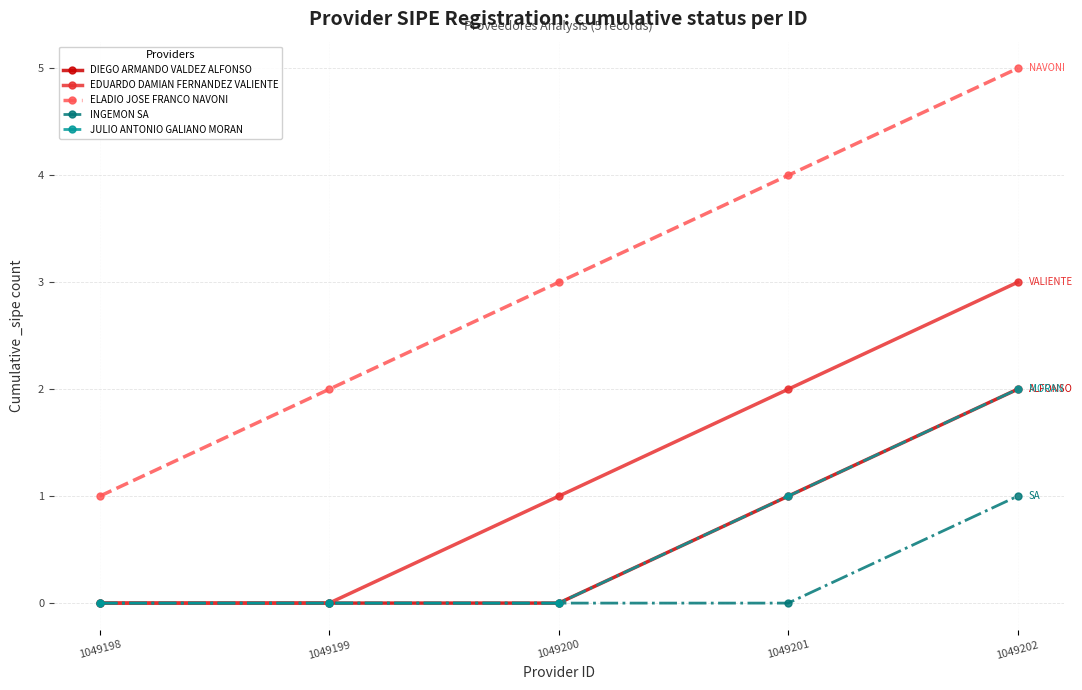

At which category does the chart reach its peak across all series?

1049202